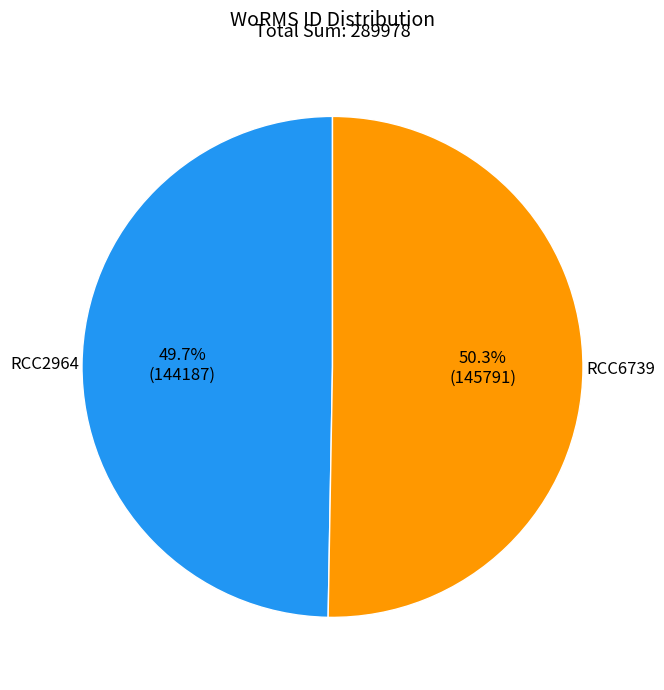

To the nearest percent, what is the difference between the RCC6739 and RCC2964 slice percentages?

1%